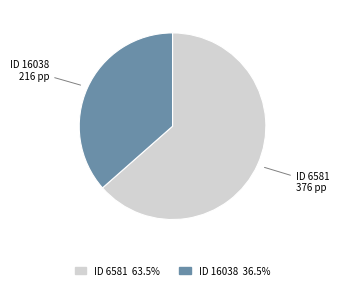

Is the sum of ID 16038 and ID 6581 greater than half?

Yes